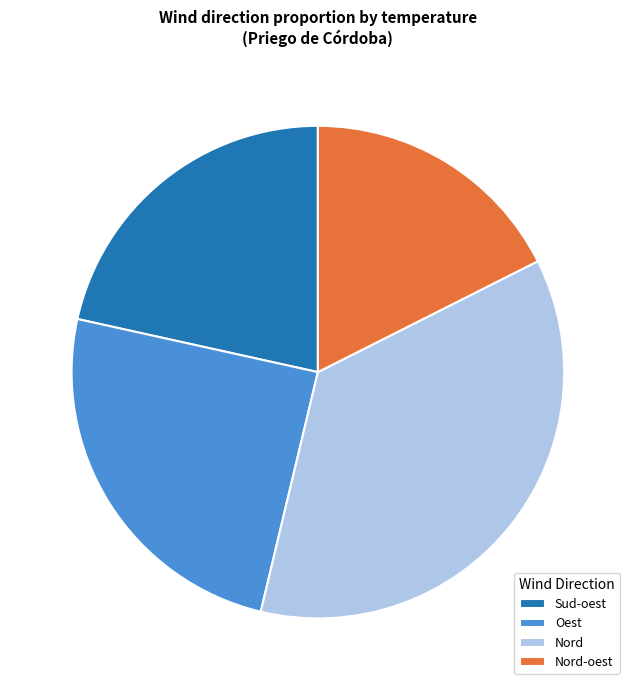

Is the sum of Oest and Nord-oest greater than half?

No